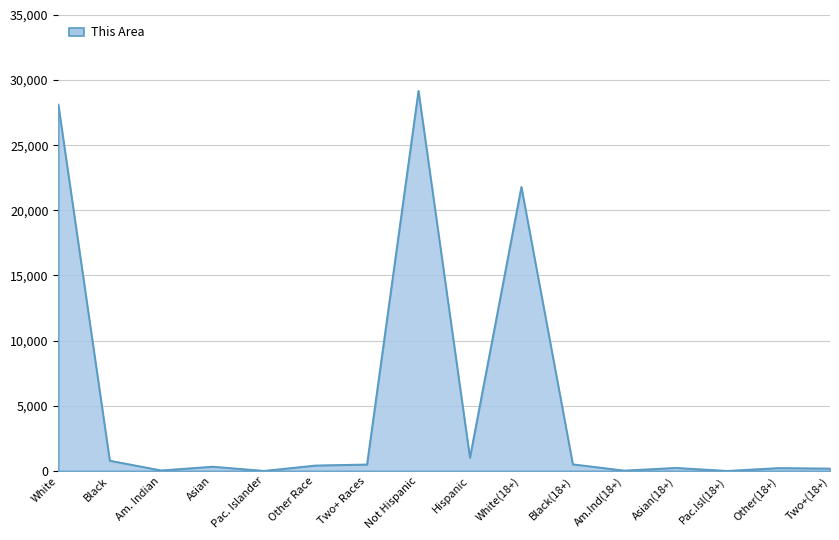

Where is the data nearest to the value 14593?

White(18+)